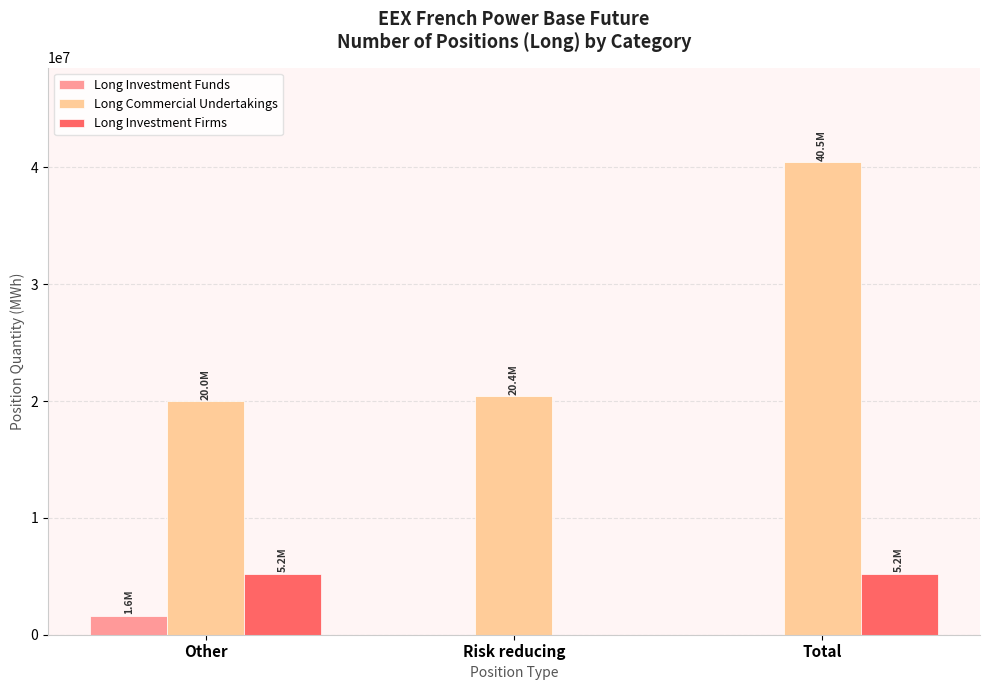

What is the greatest value displayed?

40450508